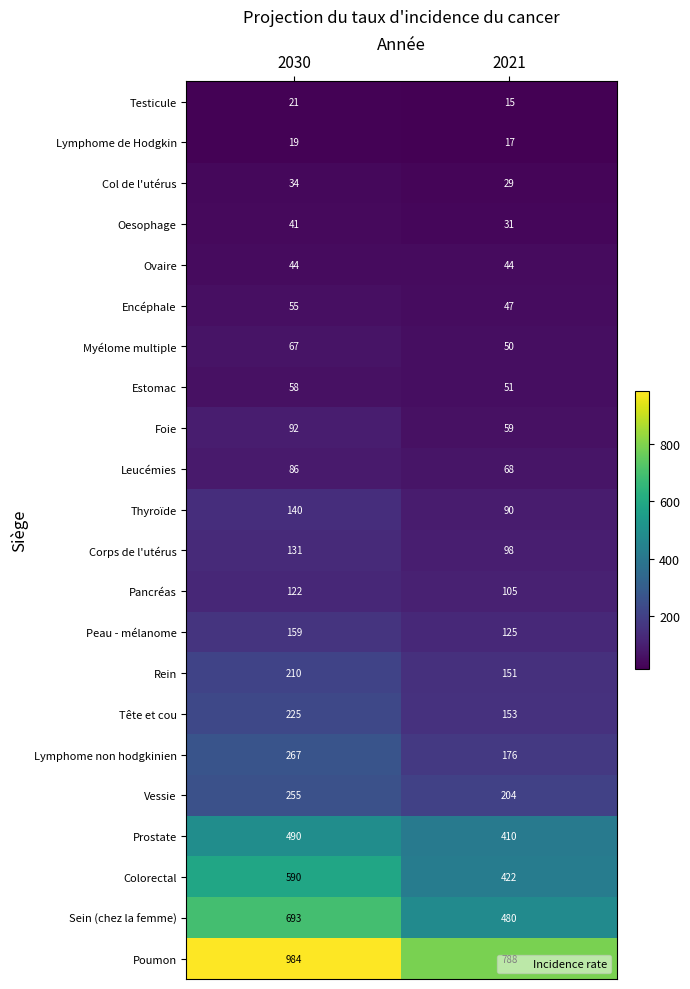

What is the difference between the maximum and minimum values in the Corps de l'utérus series?

33